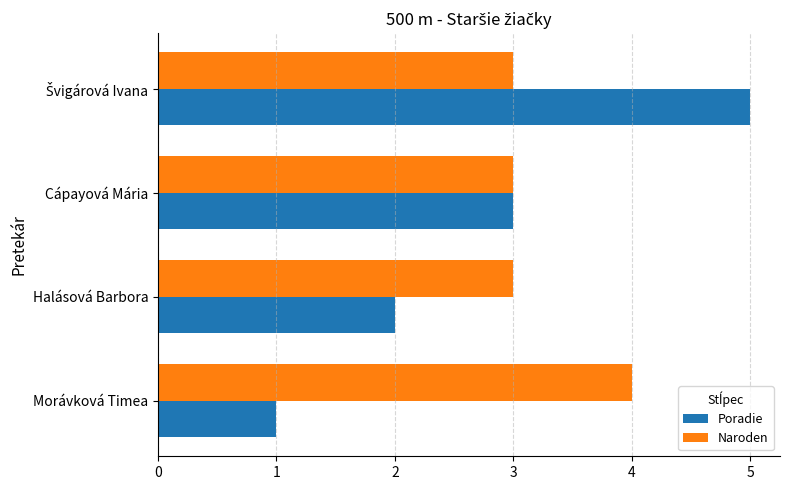

What is the approximate value of Naroden at Cápayová Mária?

3